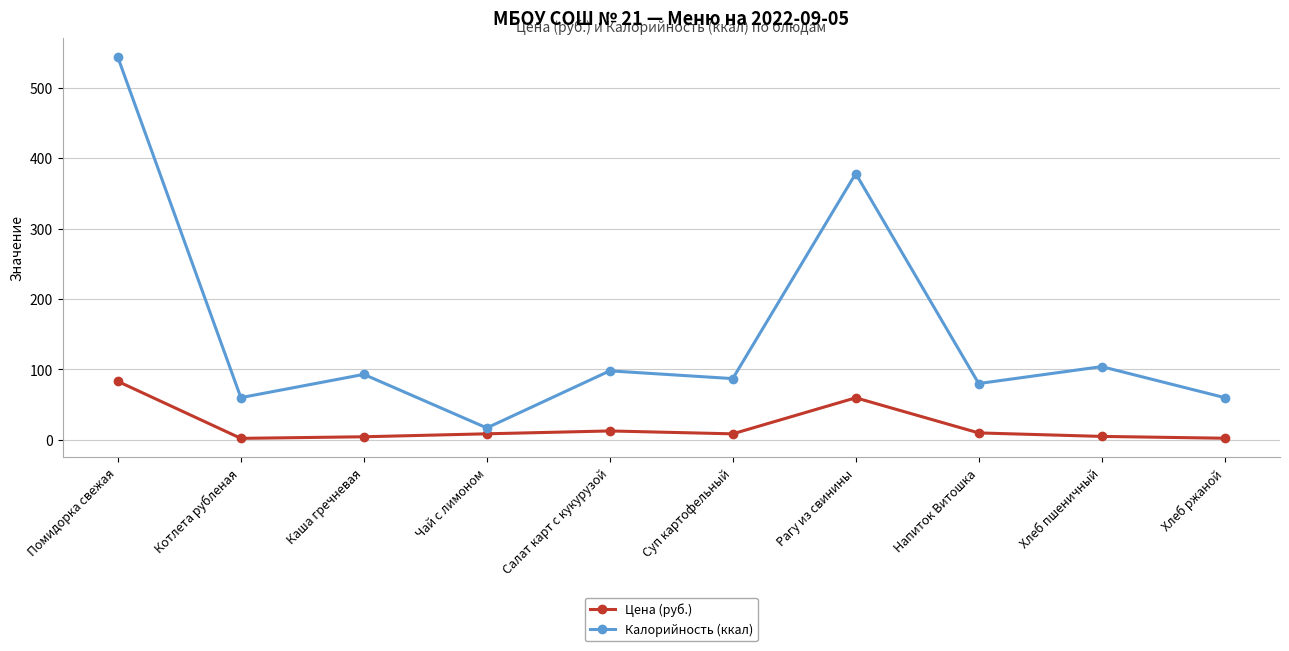

True or false: Калорийность (ккал) and Цена (руб.) cross at least once.

False